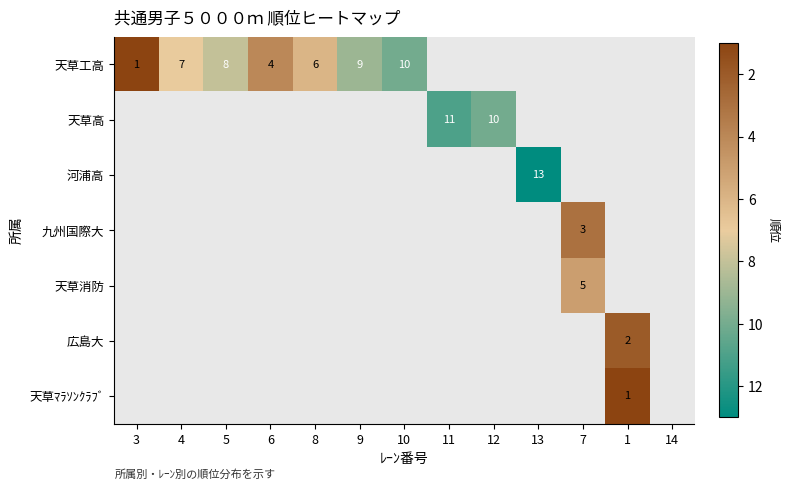

The 河浦高 series shows 13 at 13. True or false?

True